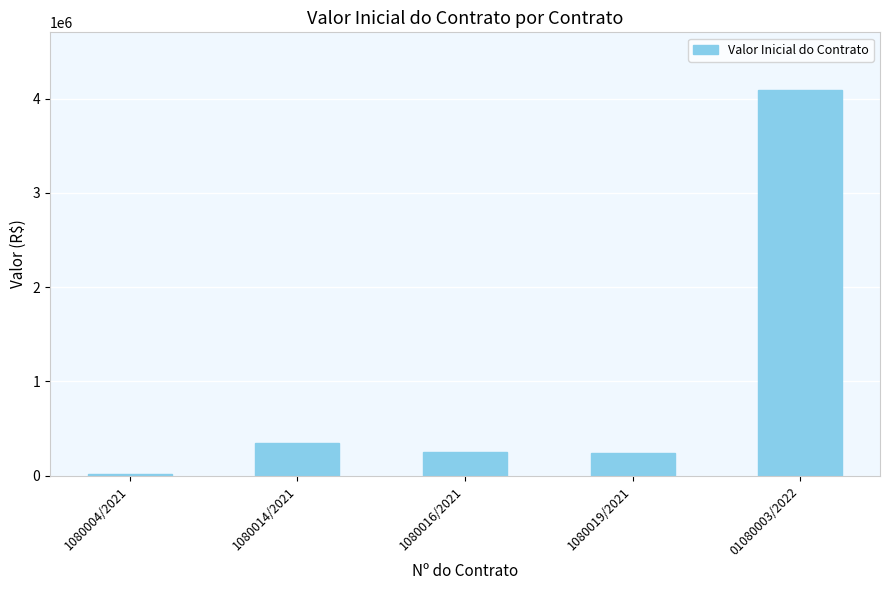

What is the ratio of the value at 1080019/2021 to the value at 1080016/2021?

1.0